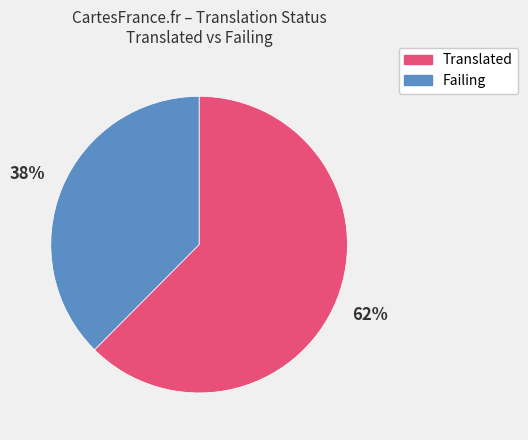

Which category has the biggest portion of the pie?

Translated